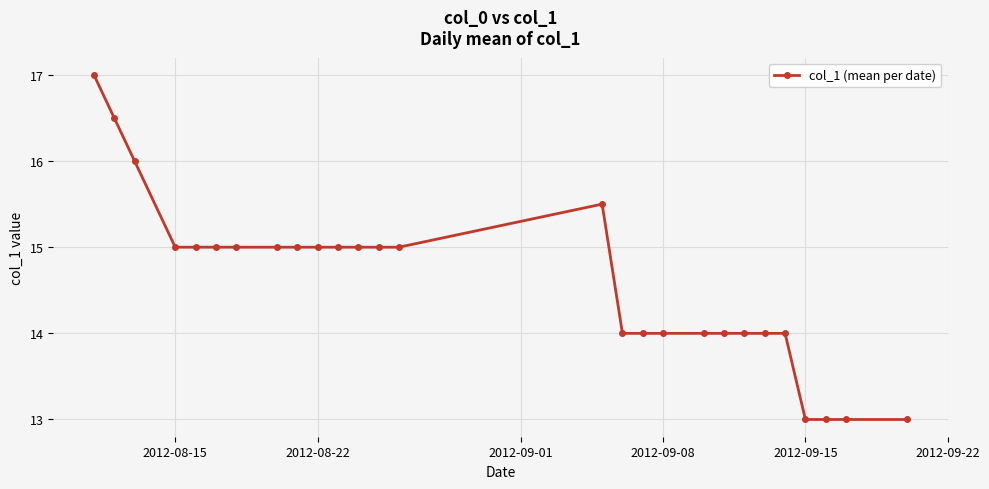

True or false: there are more than 0 points higher than both neighbors.

True